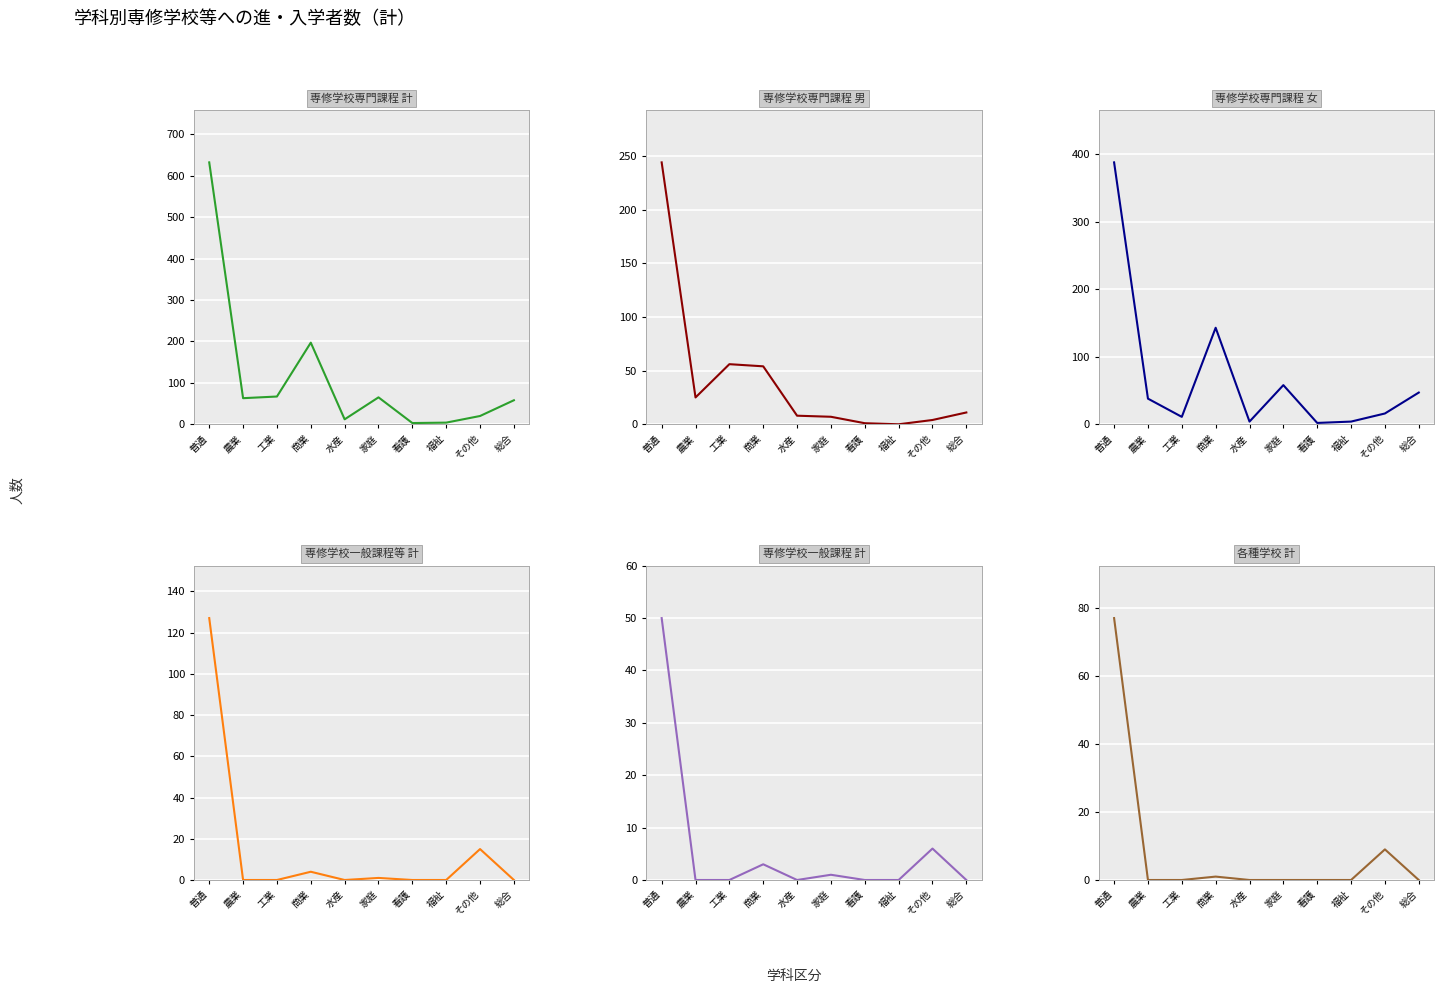

Reading right to left, what are all the values shown in this chart?

専修学校専門課程_計: 58	20	4	3	65	12	197	67	63	632
専修学校専門課程_男: 11	4	0	1	7	8	54	56	25	244
専修学校専門課程_女: 47	16	4	2	58	4	143	11	38	388
専修学校一般課程等_計: 0	15	0	0	1	0	4	0	0	127
専修学校一般課程_計: 0	6	0	0	1	0	3	0	0	50
各種学校_計: 0	9	0	0	0	0	1	0	0	77